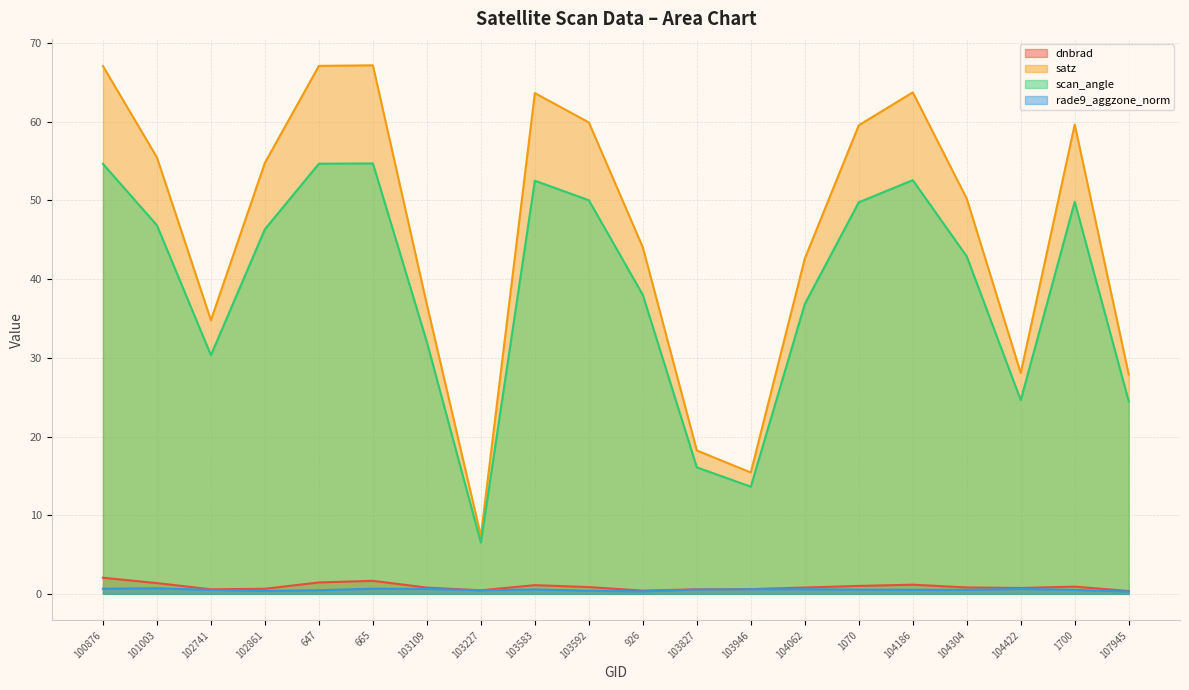

What is the minimum value for dnbrad?

0.4